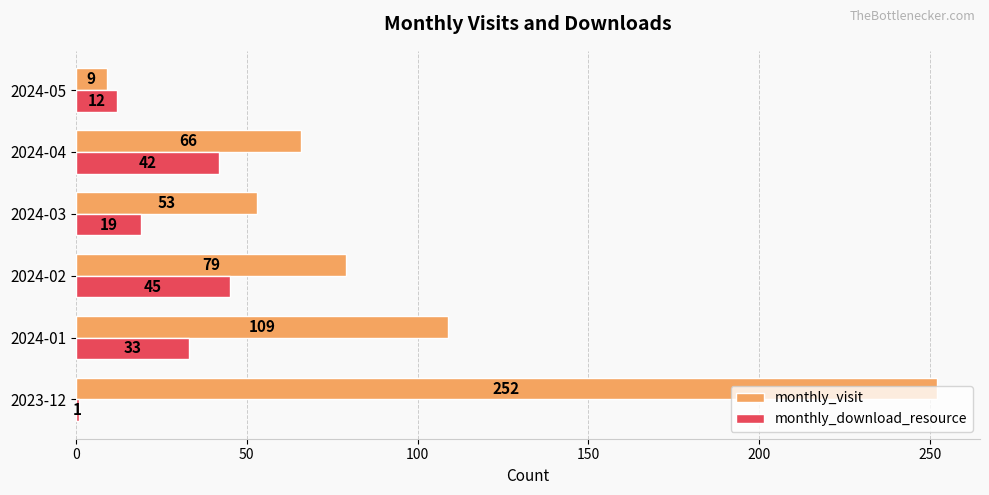

Which series has the widest spread of values?

monthly_visit